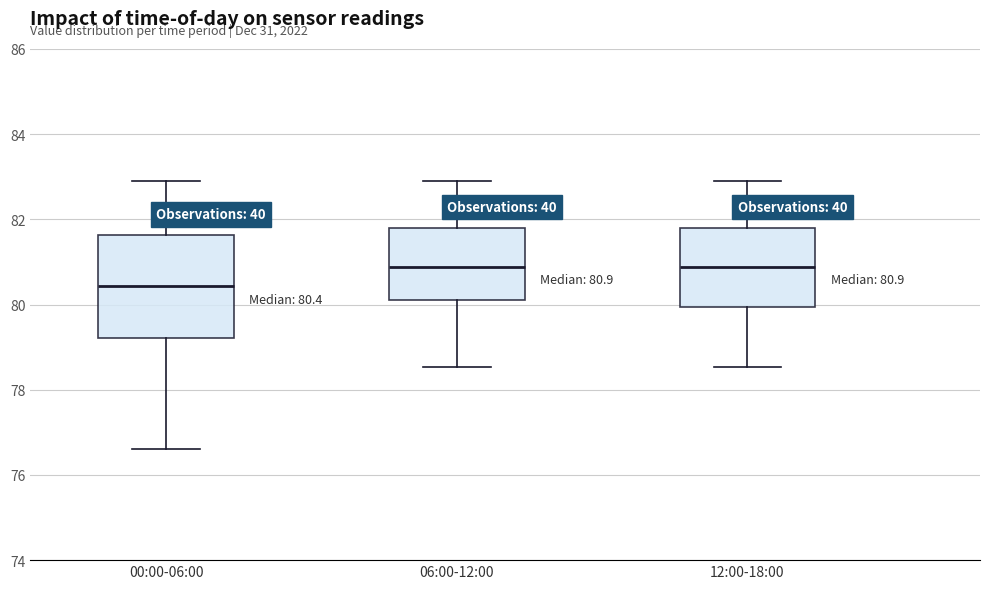

Which box is the tallest, from its lower edge to its upper edge?

00:00-06:00